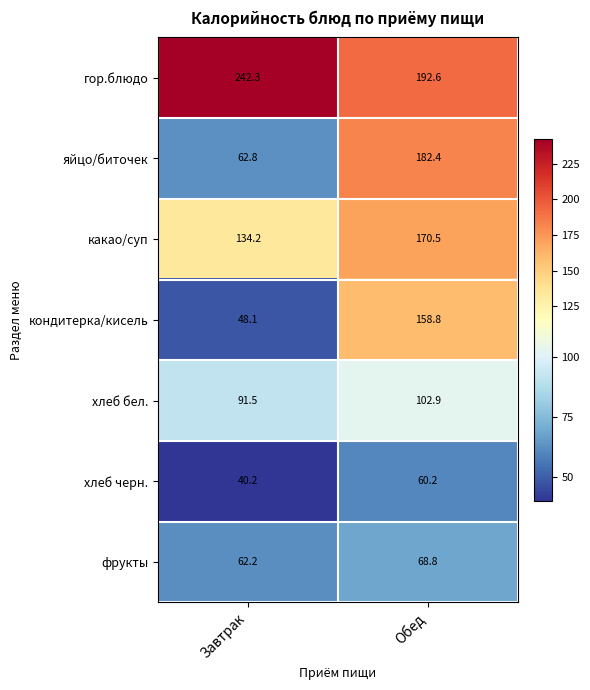

How many series are shown in this chart?

7